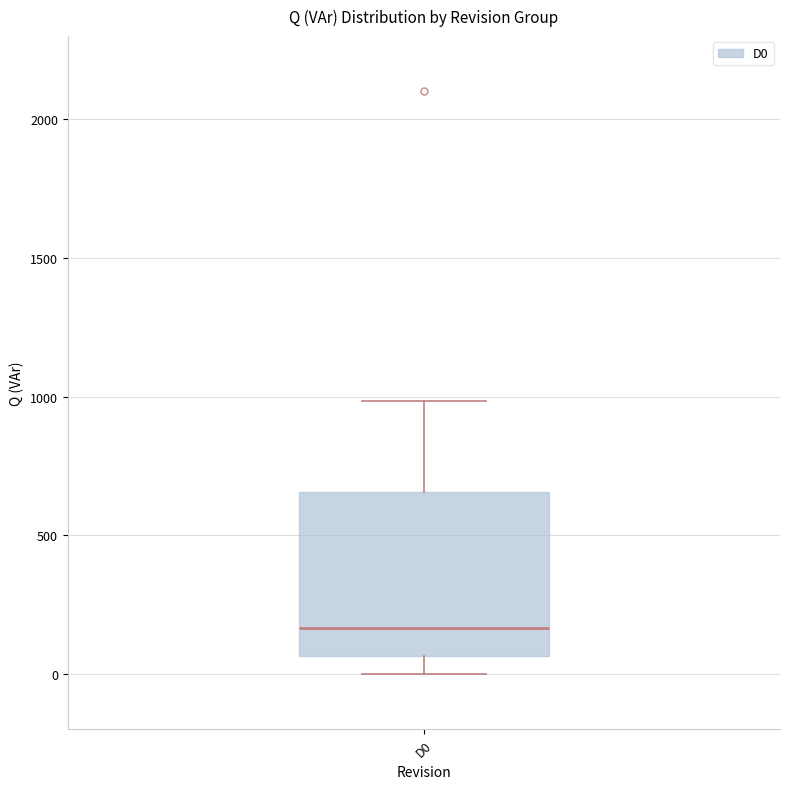

Where does the median line of the box for D0 sit on the y-axis? The values are not printed on the chart, so give them approximately, as read against the axis.

150